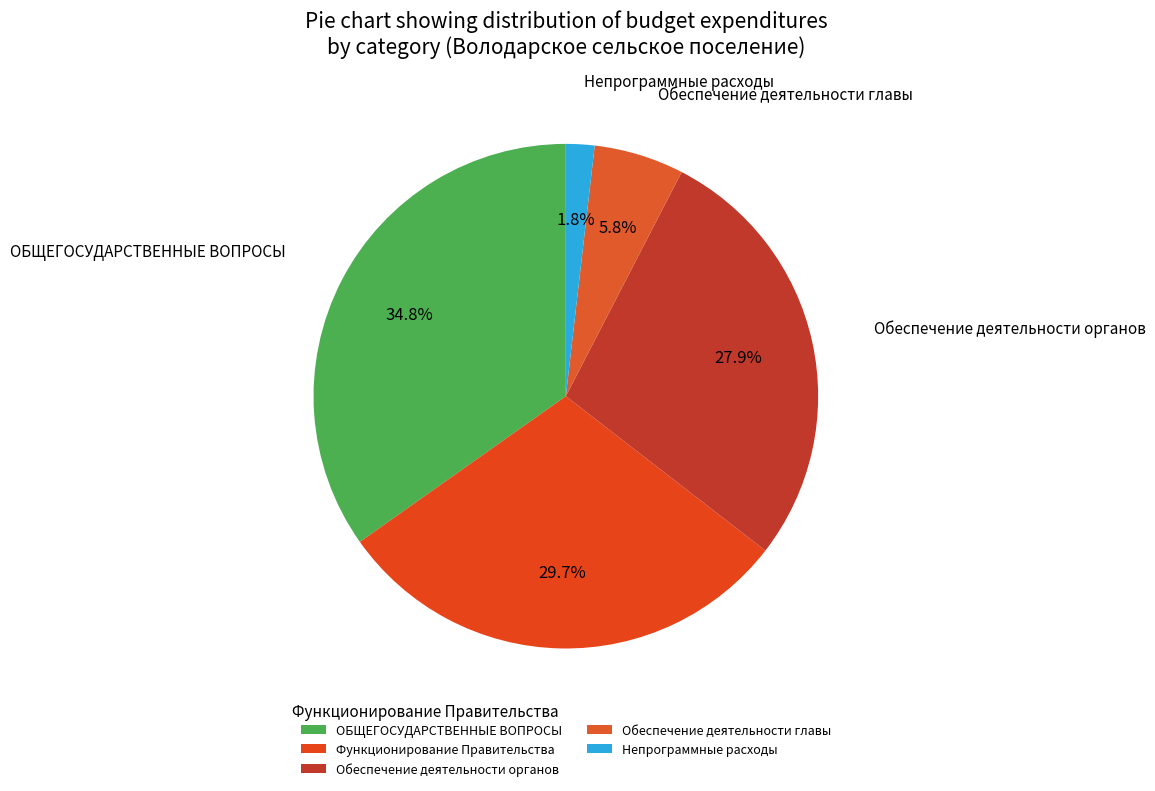

Is there a majority slice in this chart?

No